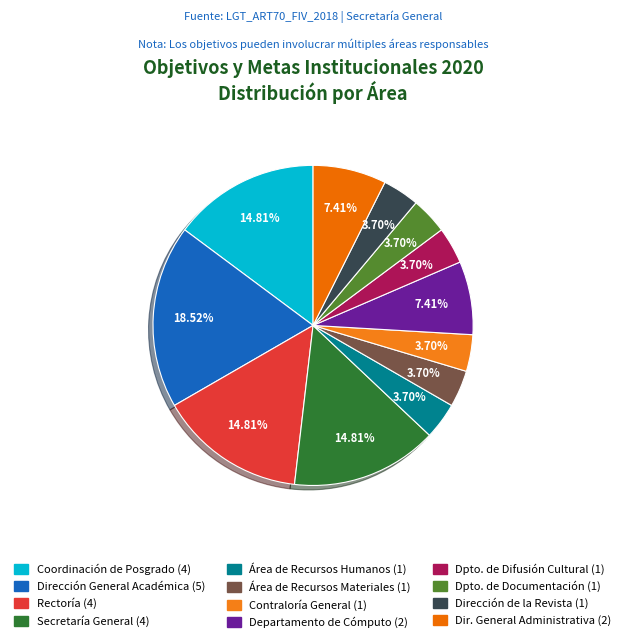

How much of the chart is everything except Contraloría General?

96.3%